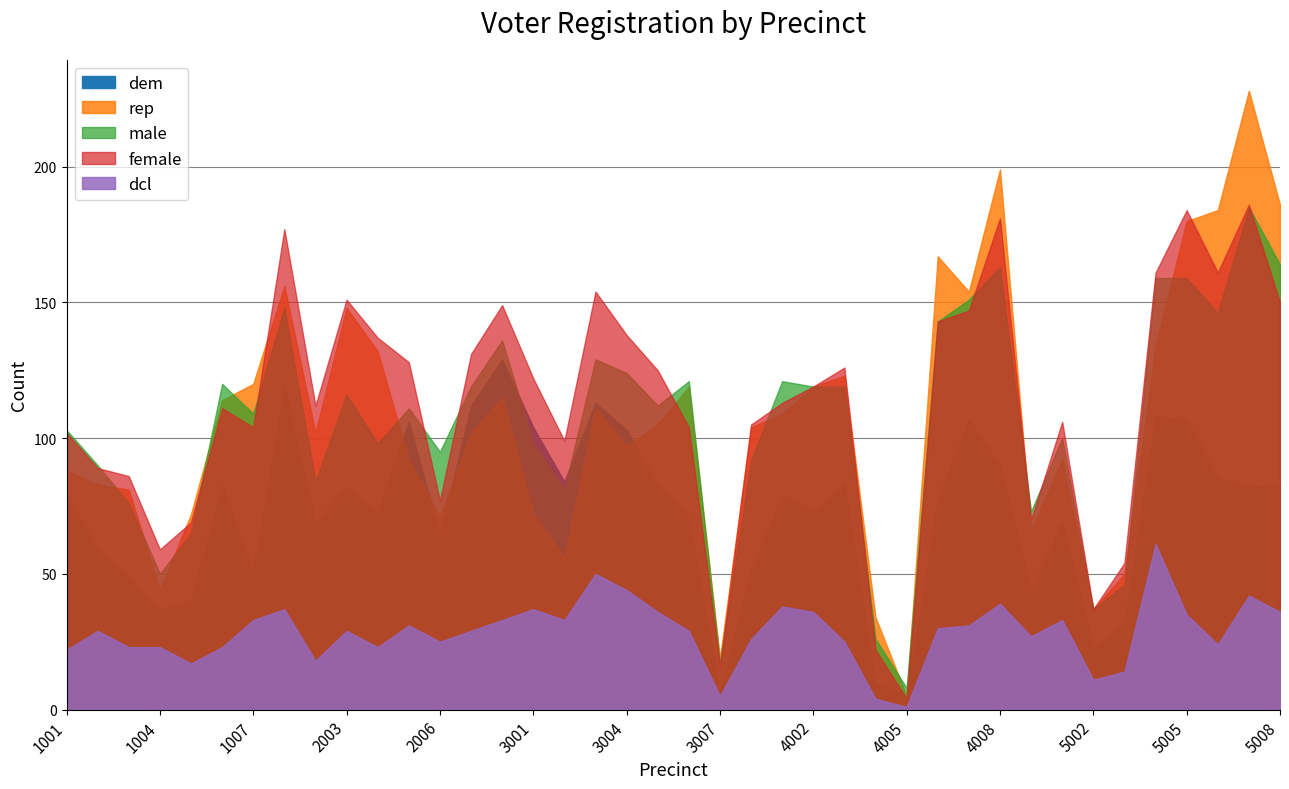

Which series has the largest total across all categories?

female